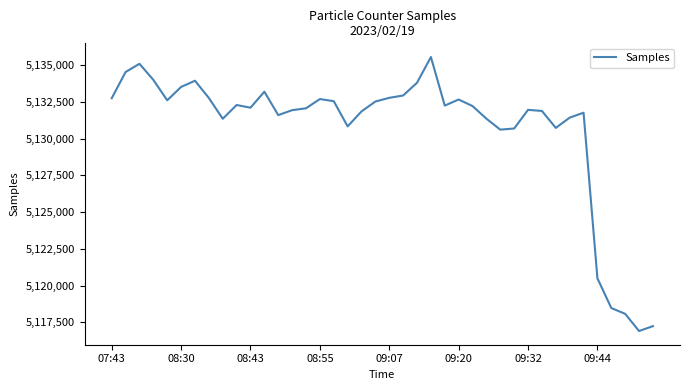

What is the sum of all values?

205228073